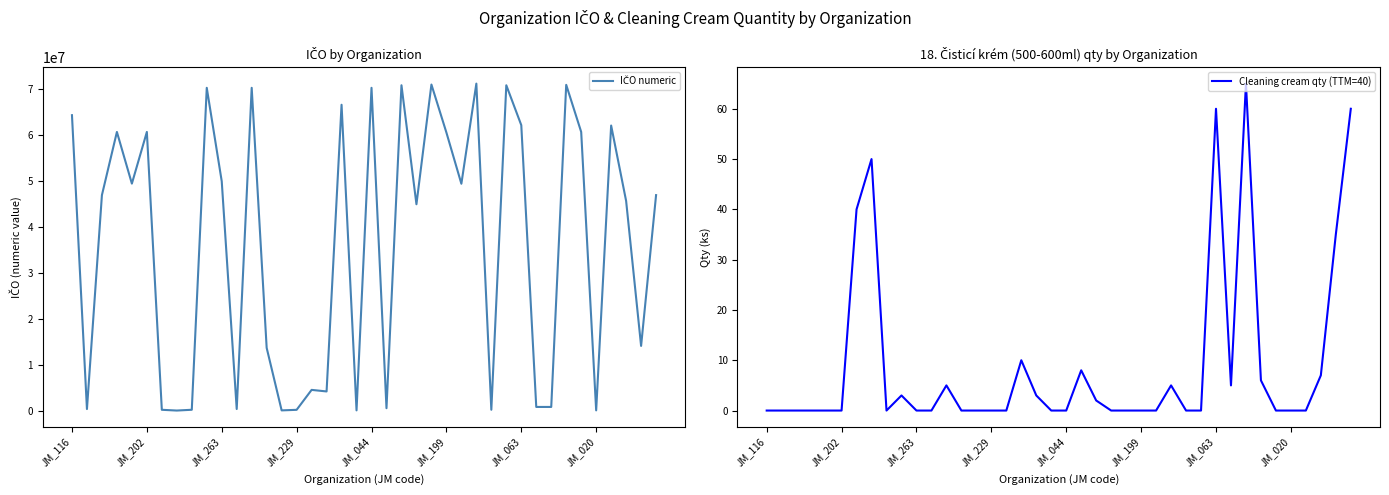

True or false: Cleaning cream qty (TTM=40) and IČO numeric intersect in this chart.

False